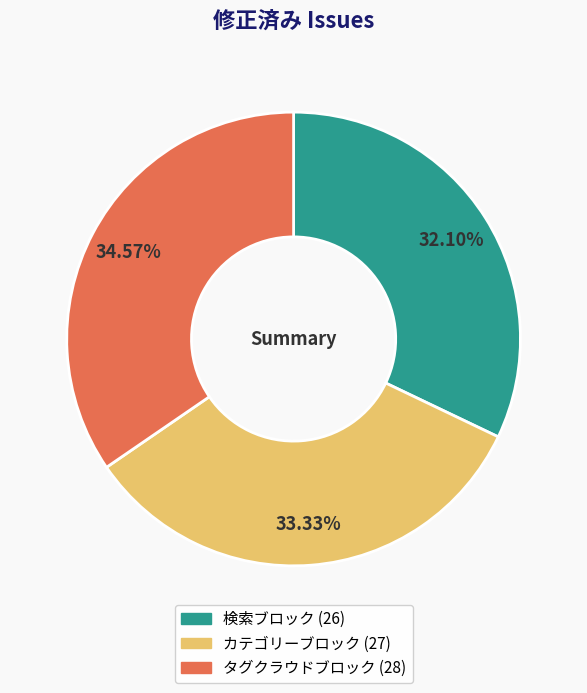

Which has a higher value, タグクラウドブロック or カテゴリーブロック?

タグクラウドブロック